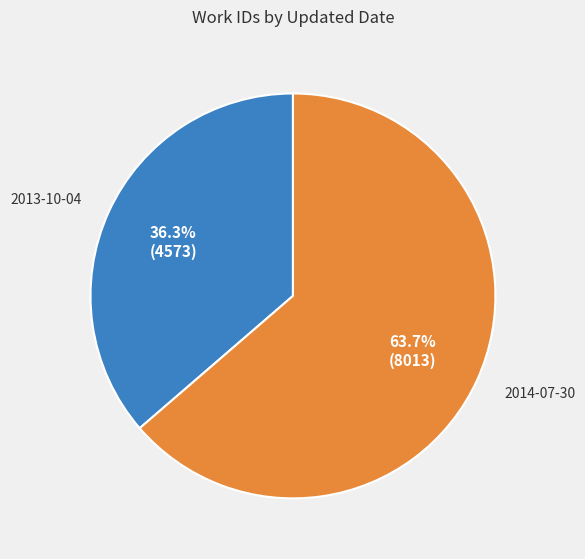

To the nearest percent, what is the average slice percentage?

50%